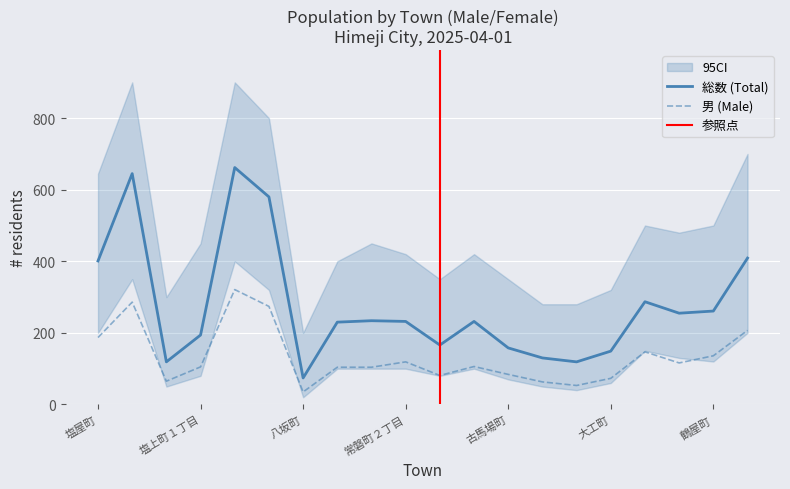

Rank the categories by 女 (Female) value from lowest to highest.

八坂町, 塩上町, 今新町, 御坊町, 大工町, 古馬場町, 瓦町１丁目, 塩上町１丁目, 福田町, 常磐町２丁目, 瓦町２丁目, 常磐町１丁目, 片原町, 鶴屋町, 百間町, 塩屋町, 本町, 塩上町３丁目, 築地町, 塩上町２丁目